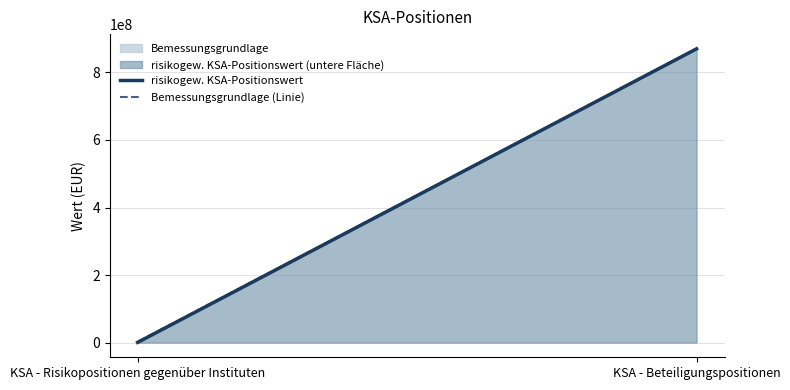

At which category is the sum across all series the highest?

KSA - Beteiligungspositionen